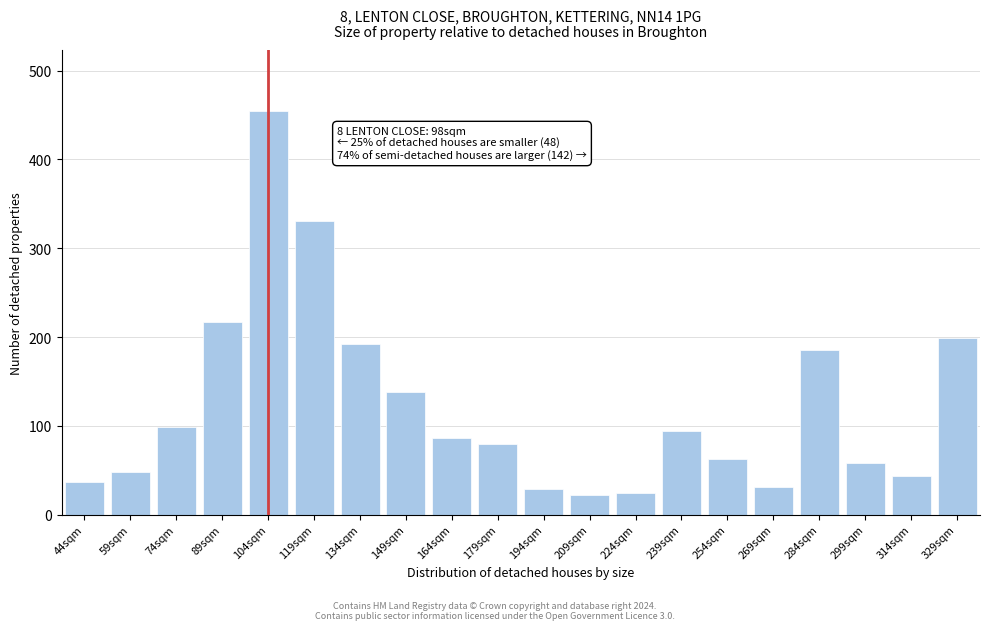

What is the sum of all values?

2432